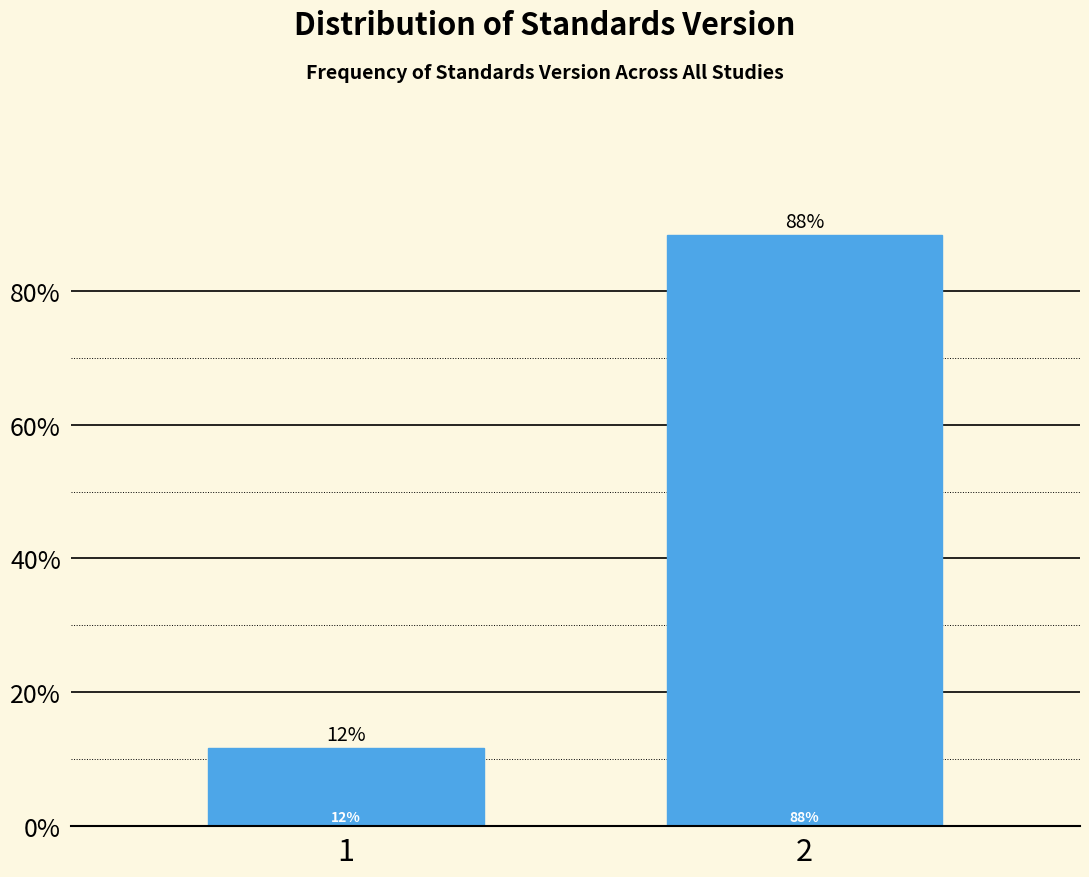

Read the value at 2.

88.3